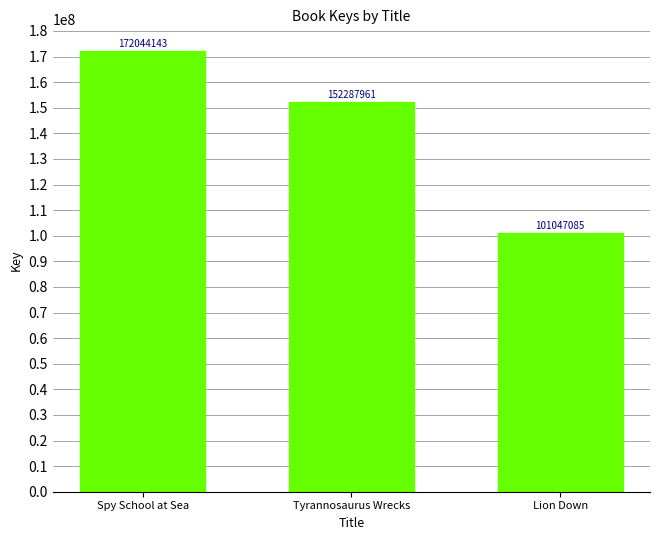

True or false: the data shows 172044143 at Spy School at Sea.

True